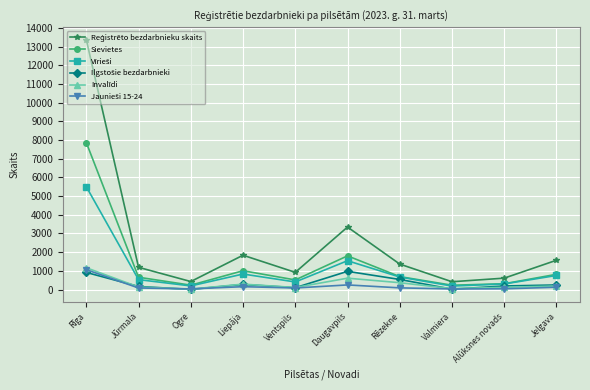

True or false: Sievietes has a value of 692 at Rēzekne.

True